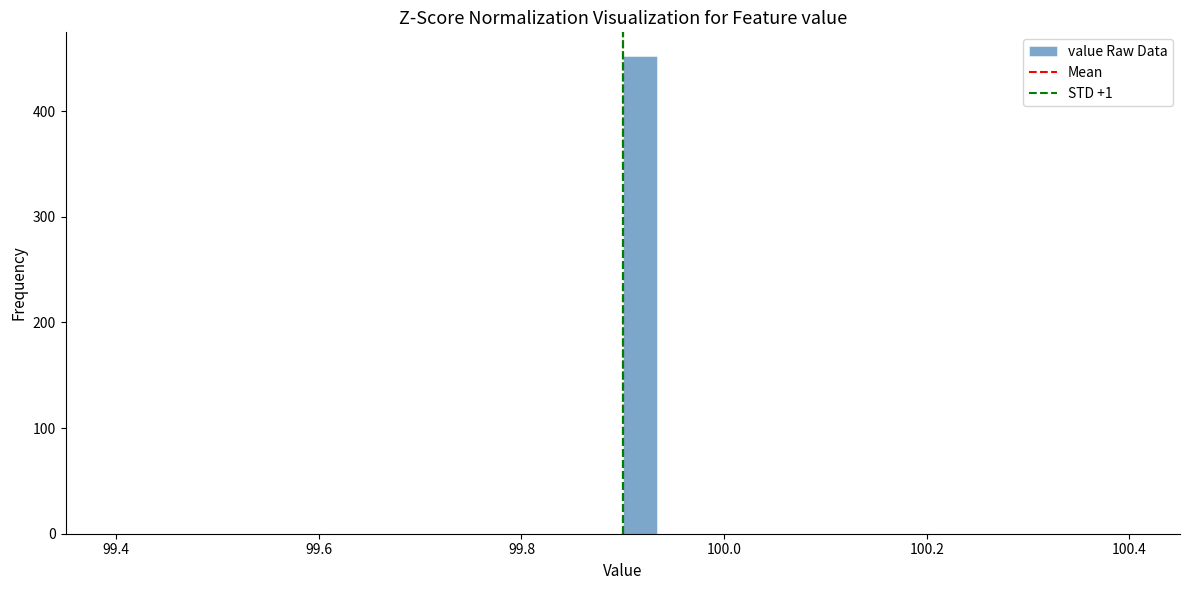

Around what value on the x-axis is the tallest bar? Give the approximate position of its centre, as read against the axis.

99.92